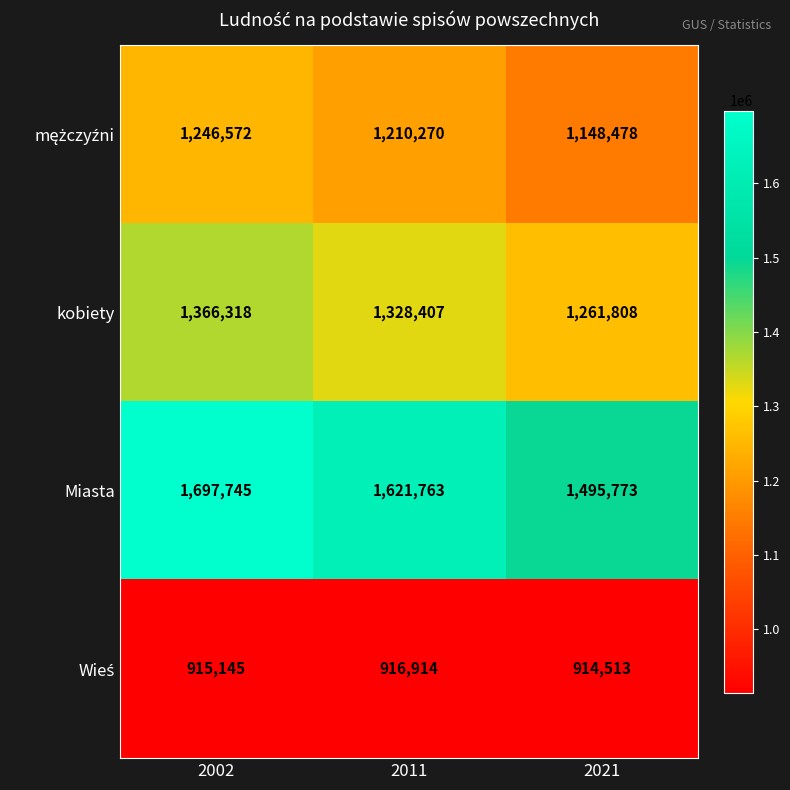

Which series has the largest total across all categories?

Miasta